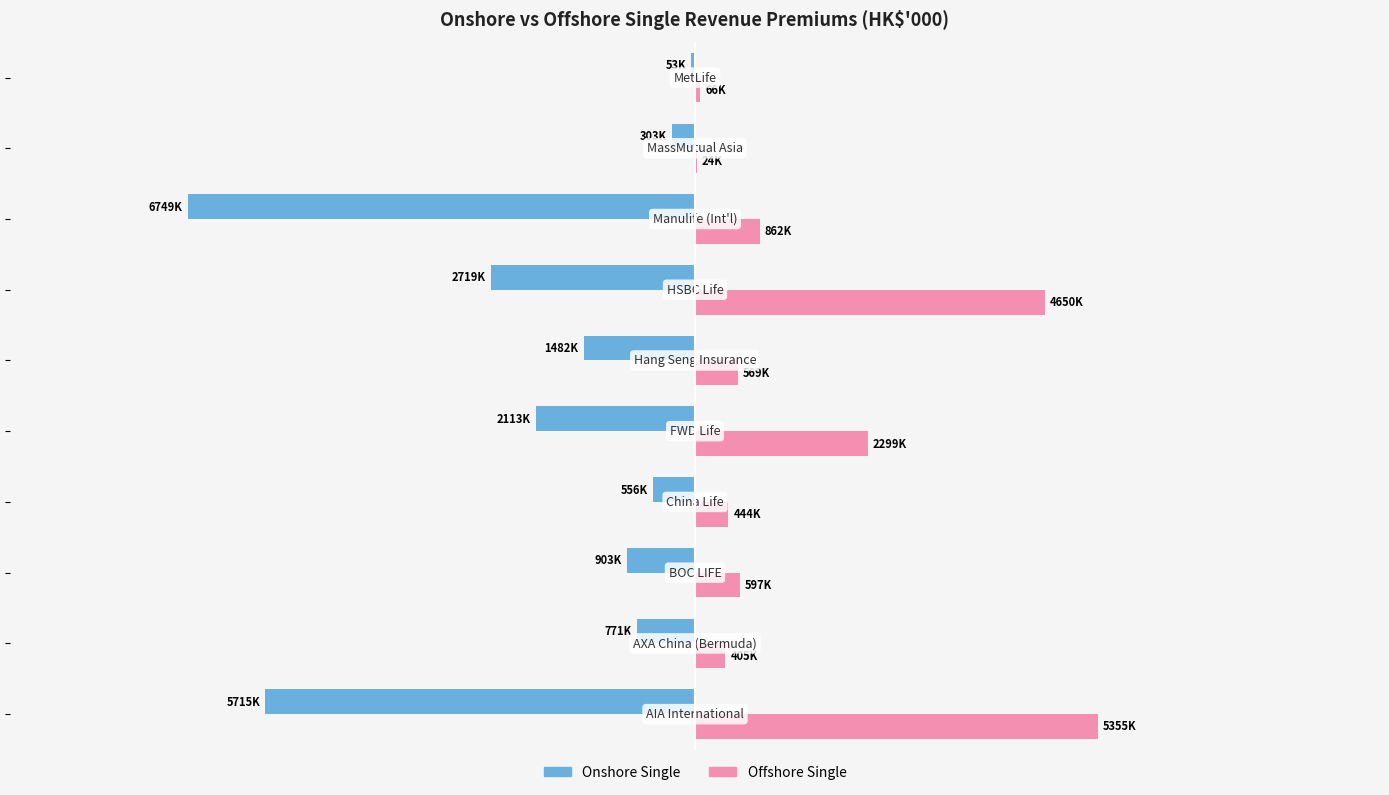

What are all the series names shown in the legend?

Onshore Single, Offshore Single